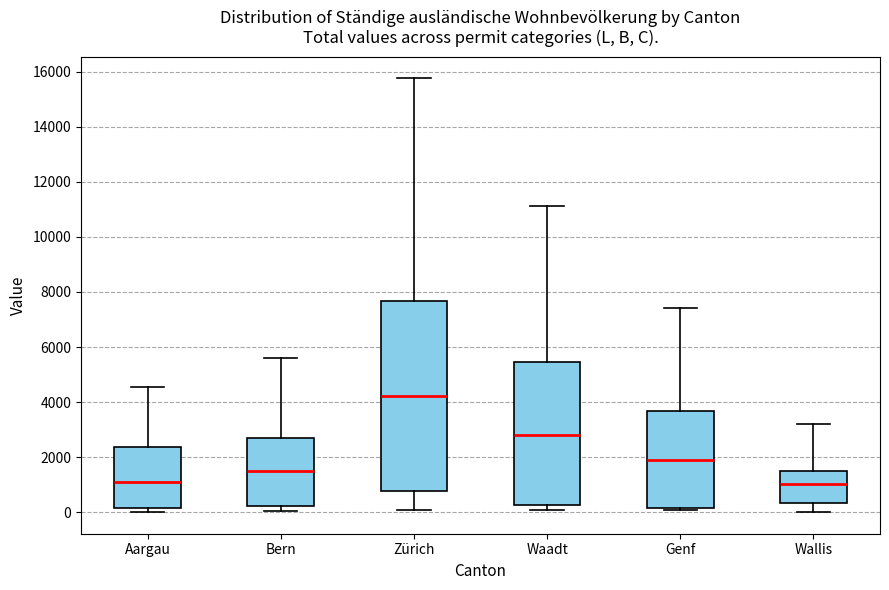

Reading left to right, read every box against the y-axis: the position of its median line, the range the box covers, and the ends of its whiskers. The values are not printed on the chart, so give them approximately, as read against the axis.

Aargau: median 1200, box 200 to 2400, whiskers 0 to 4600
Bern: median 1400, box 200 to 2600, whiskers 0 to 5600
Zürich: median 4200, box 800 to 7600, whiskers 0 to 15800
Waadt: median 2800, box 200 to 5400, whiskers 0 to 11200
Genf: median 1800, box 200 to 3600, whiskers 0 to 7400
Wallis: median 1000, box 400 to 1600, whiskers 0 to 3200